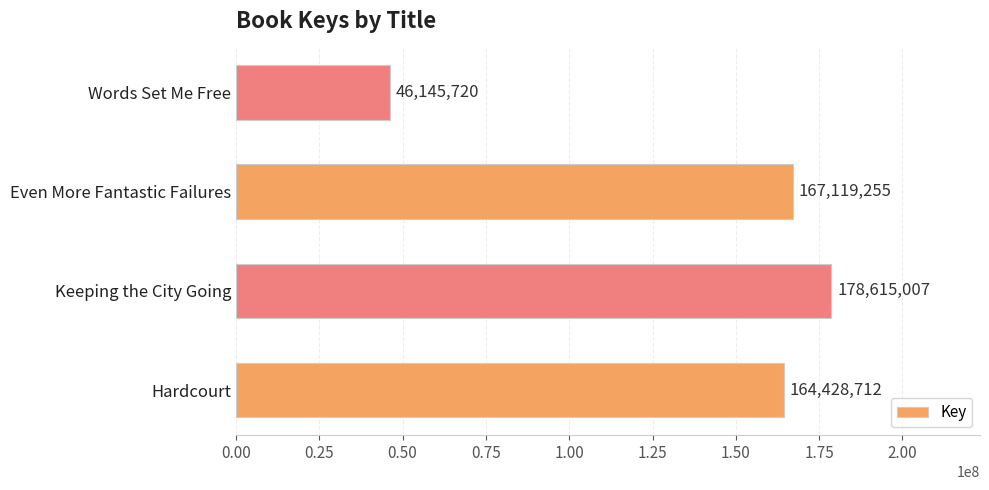

Rank the categories by value from lowest to highest.

Words Set Me Free, Hardcourt, Even More Fantastic Failures, Keeping the City Going